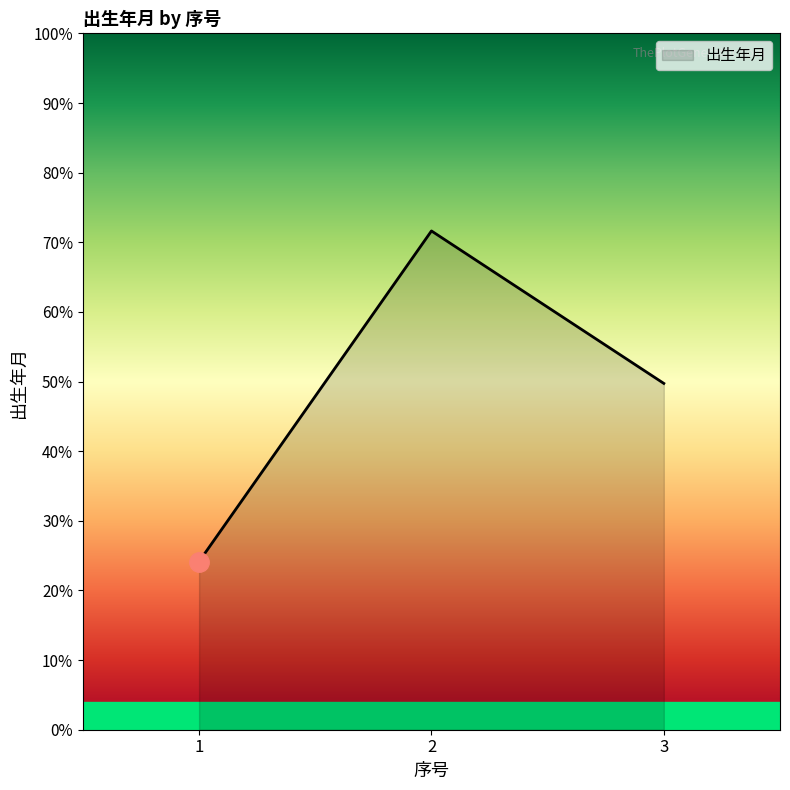

Is this an area chart (filled region under the line)?

Yes